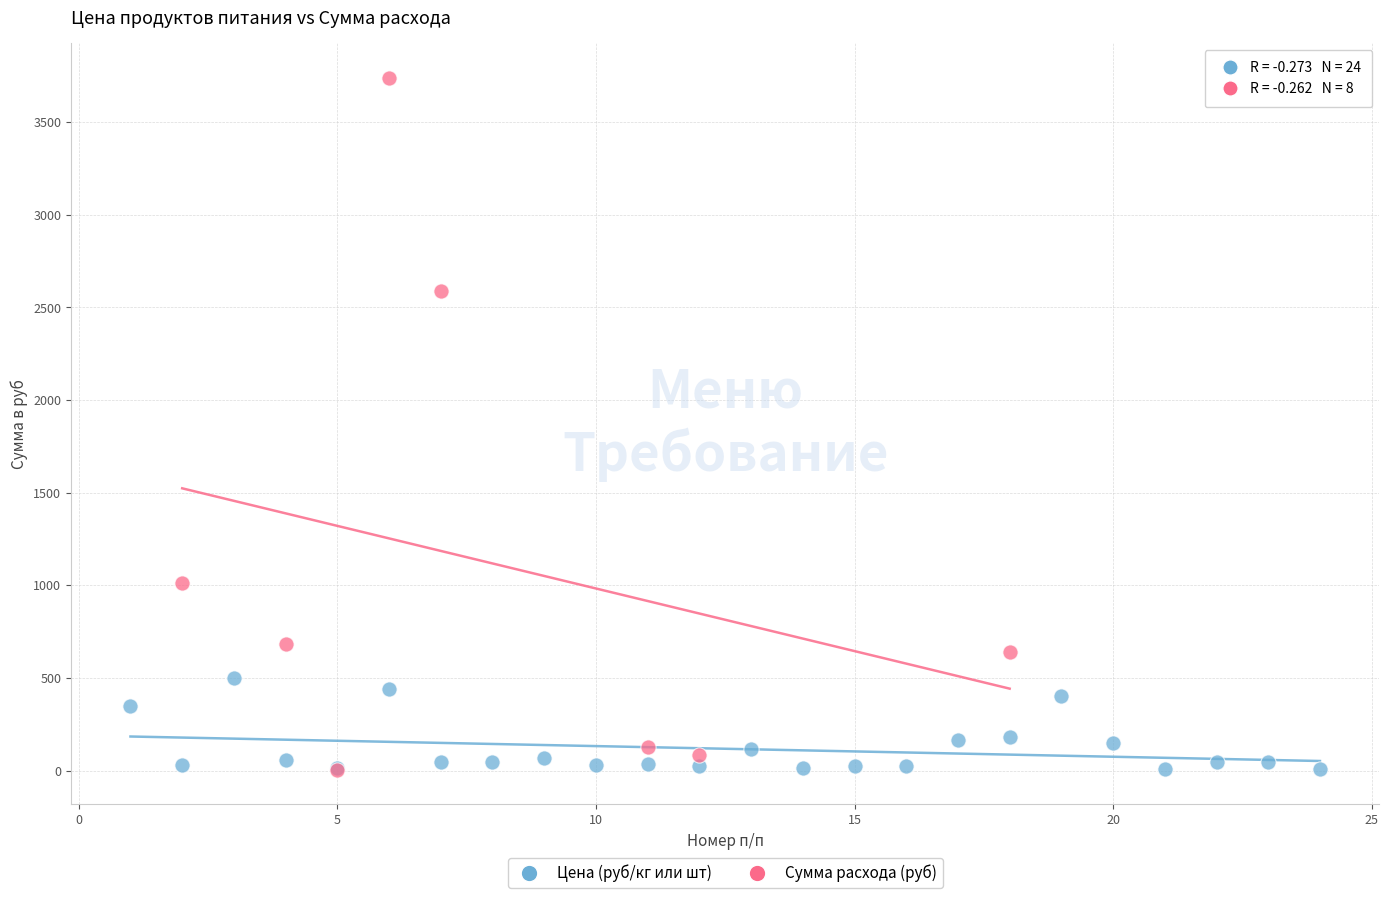

Which series reaches the maximum Y coordinate?

Сумма расхода (руб)